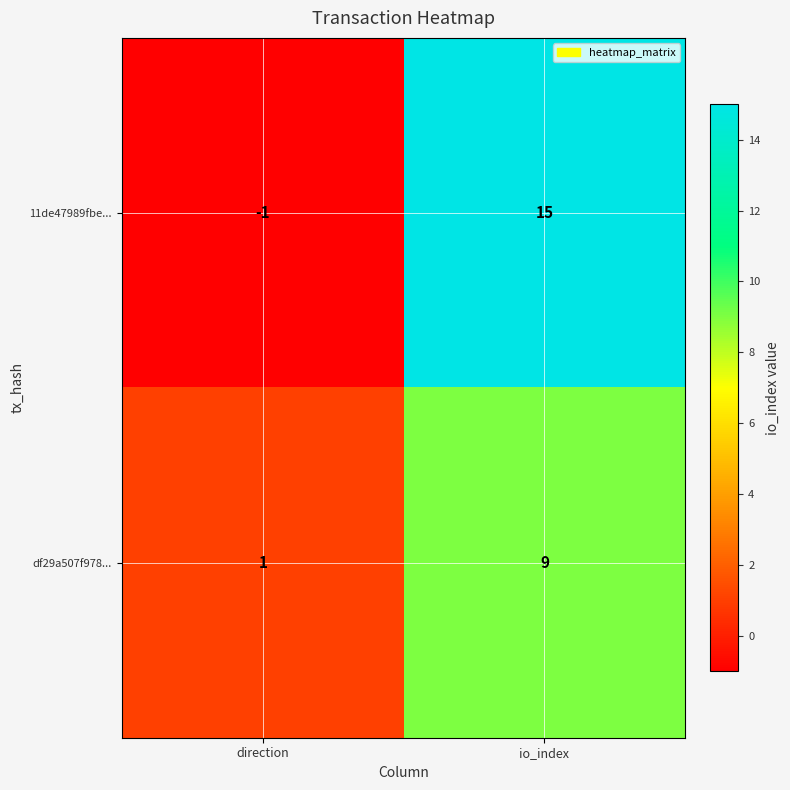

Rank the categories by df29a507f978... value from highest to lowest.

io_index, direction